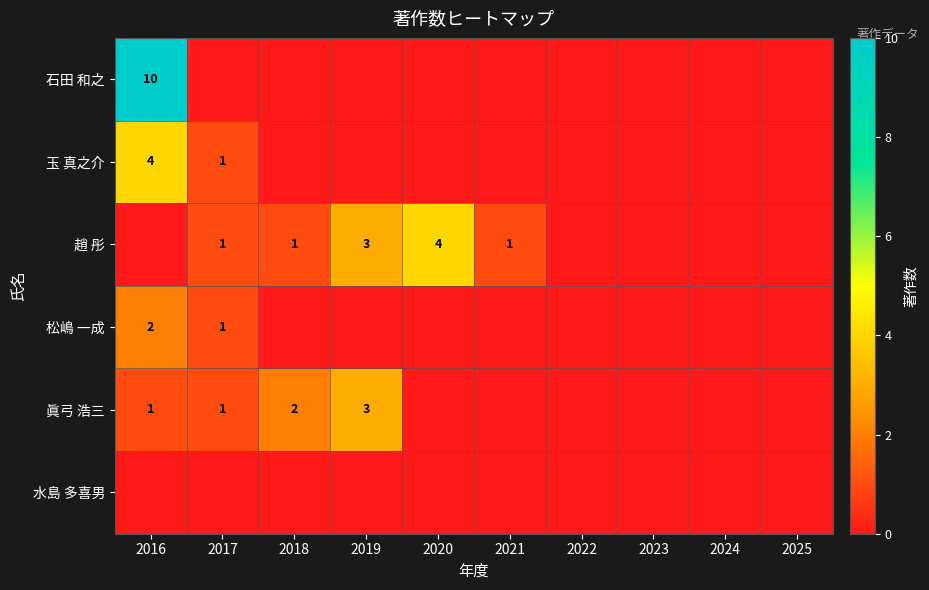

True or false: 松嶋 一成 has a value of 3 at 2016.

False